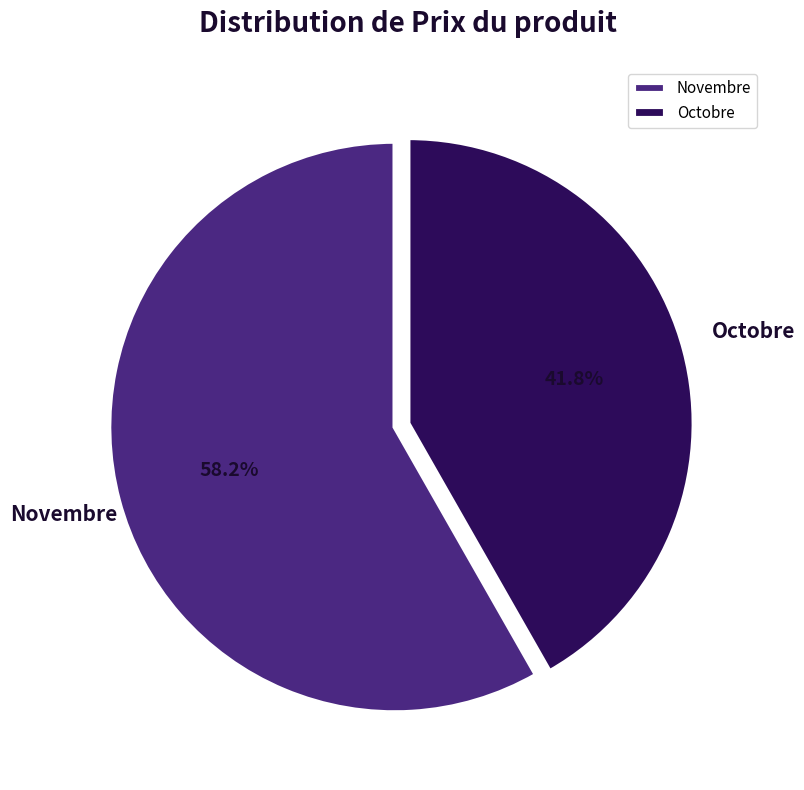

Rank the categories by value from highest to lowest.

Novembre, Octobre